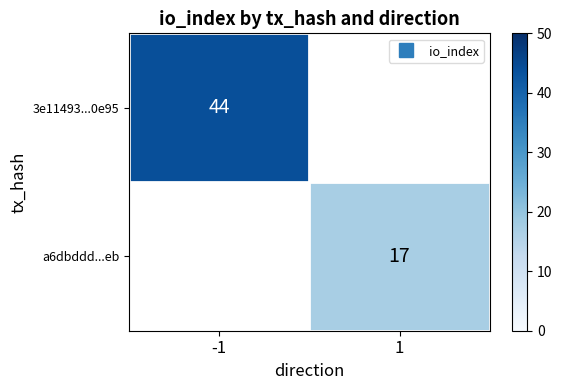

How many distinct data groups are displayed?

2